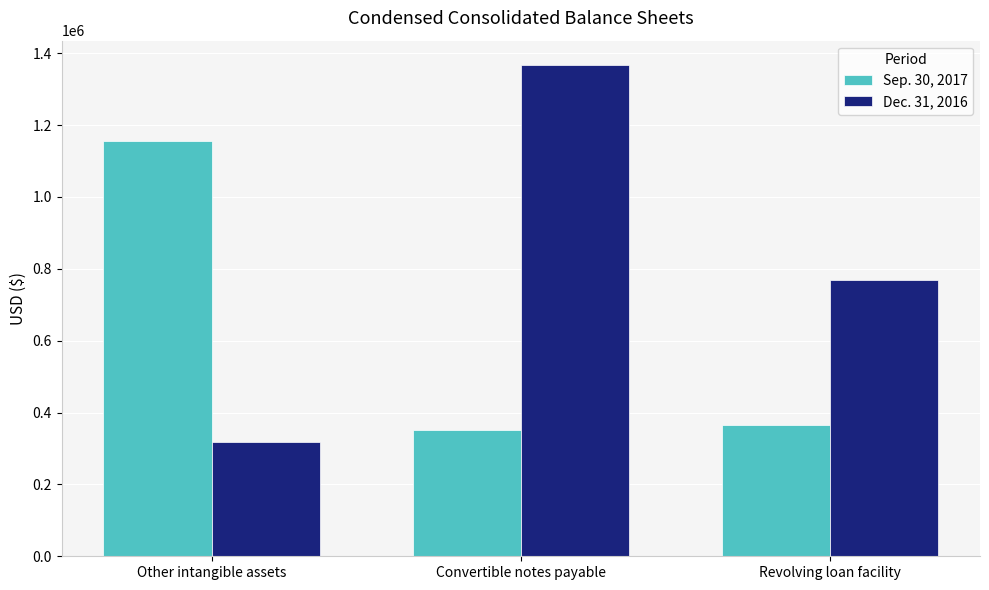

Which label corresponds to the largest value in the chart?

Convertible notes payable